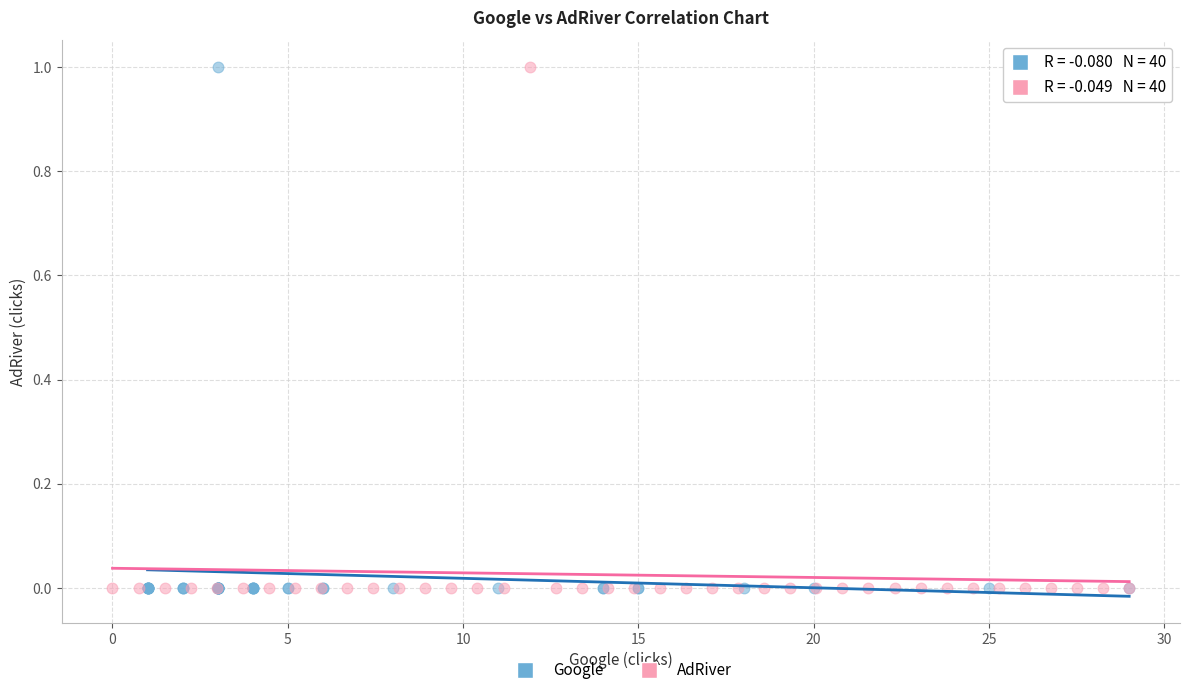

What are all the series names shown in the legend?

Google, AdRiver